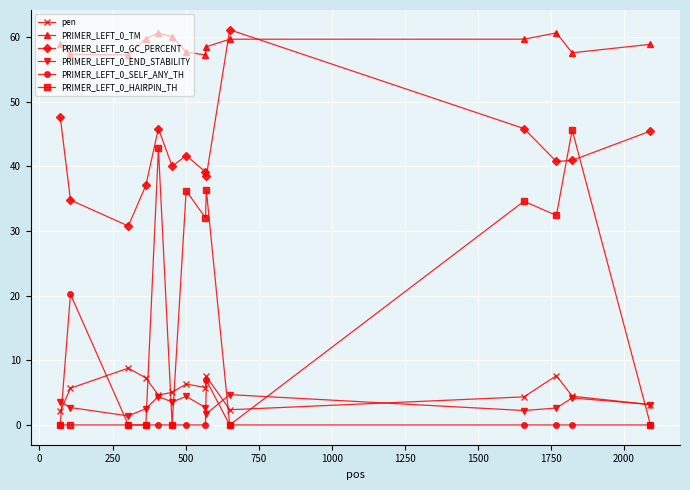

At how many categories does at least one series exceed 51?

14